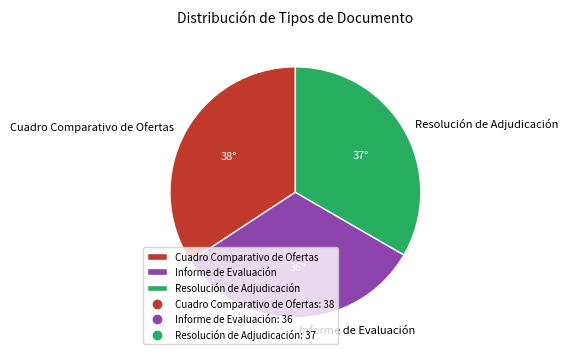

How many segments does this pie chart have?

3